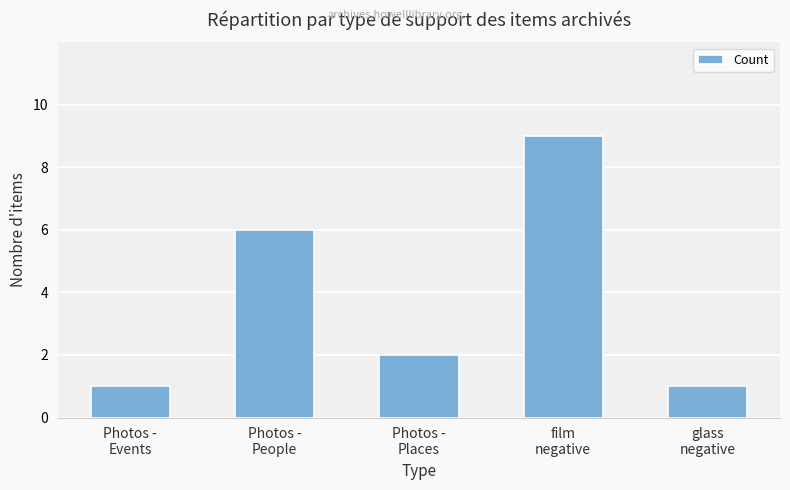

What is the average value?

4